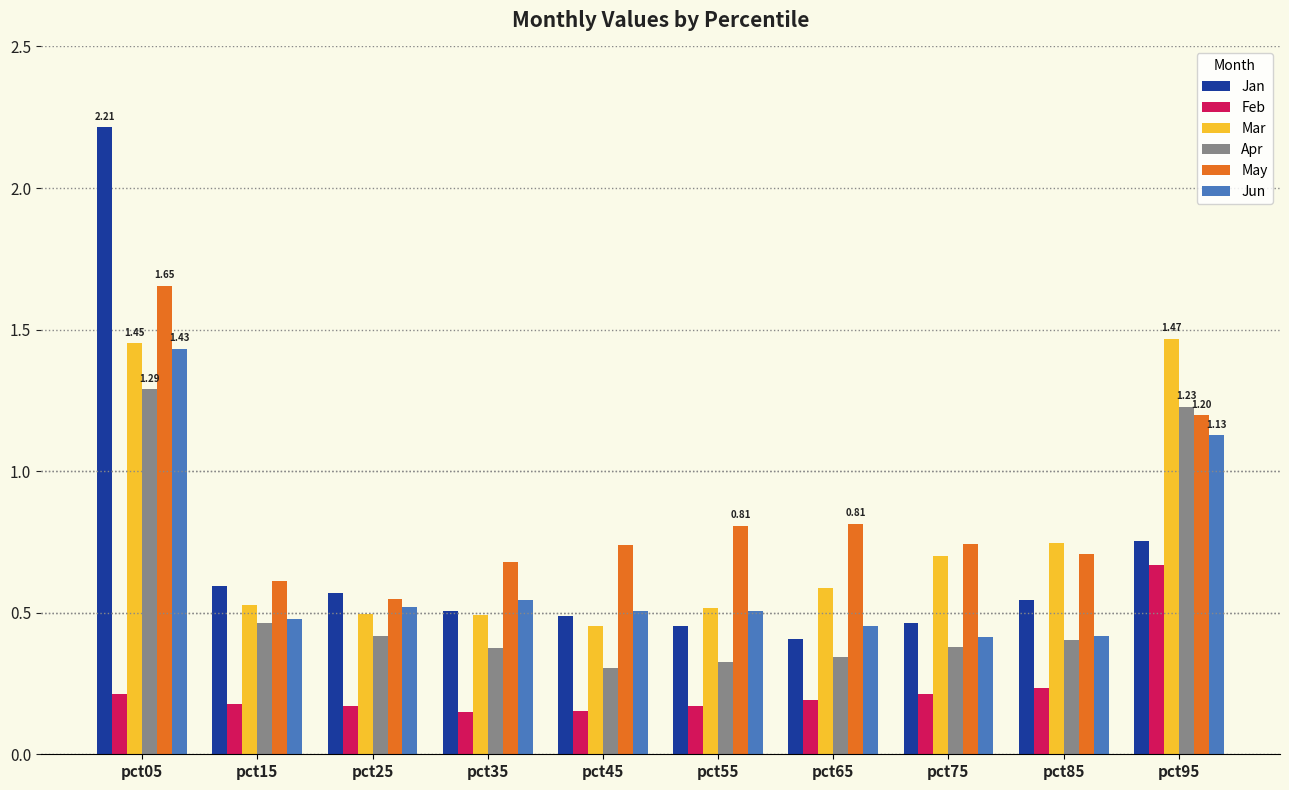

Which series has the widest spread of values?

Jan